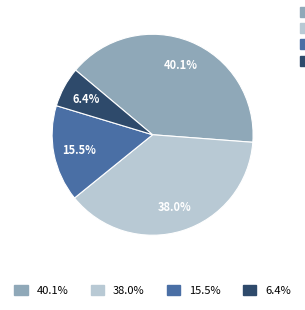

Does any single category account for the majority?

No